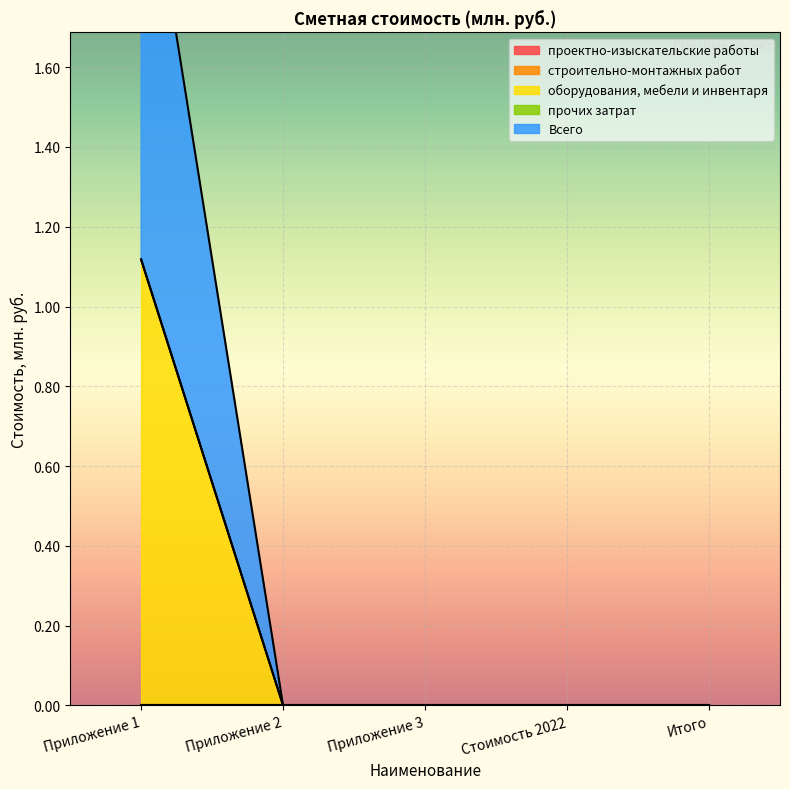

Reading right to left, extract all data points from this chart.

проектно-изыскательские работы: 0.0	0.0	0.0	0.0	0.0
строительно-монтажных работ: 0.0	0.0	0.0	0.0	0.0
оборудования, мебели и инвентаря: 0.0	0.0	0.0	0.0	1.1
прочих затрат: 0.0	0.0	0.0	0.0	0.0
Всего: 0.0	0.0	0.0	0.0	1.1